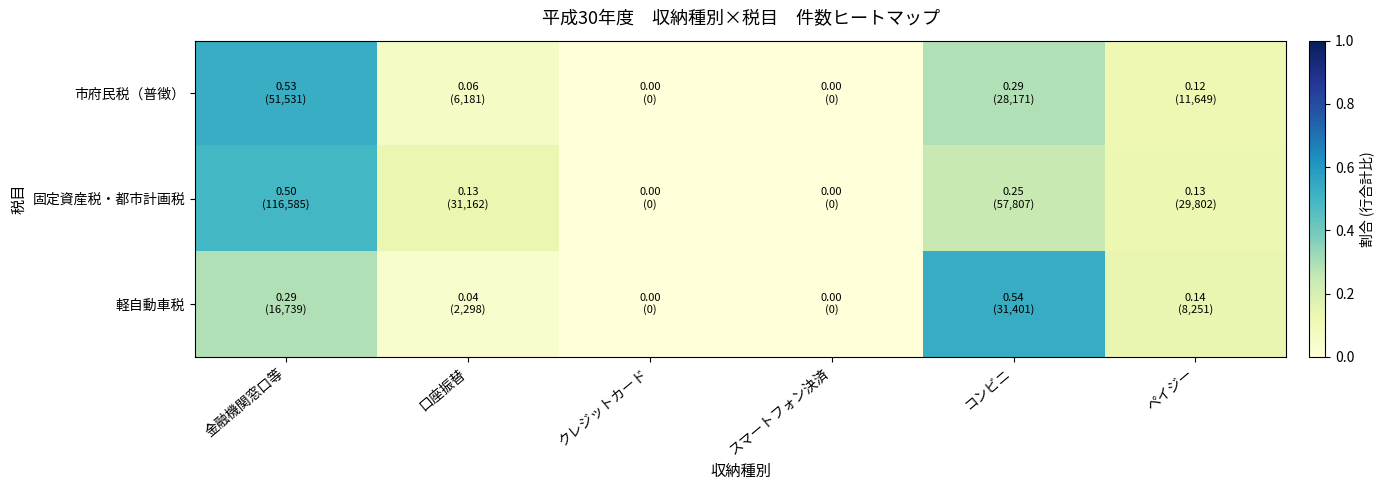

How many data points does each series have?

6